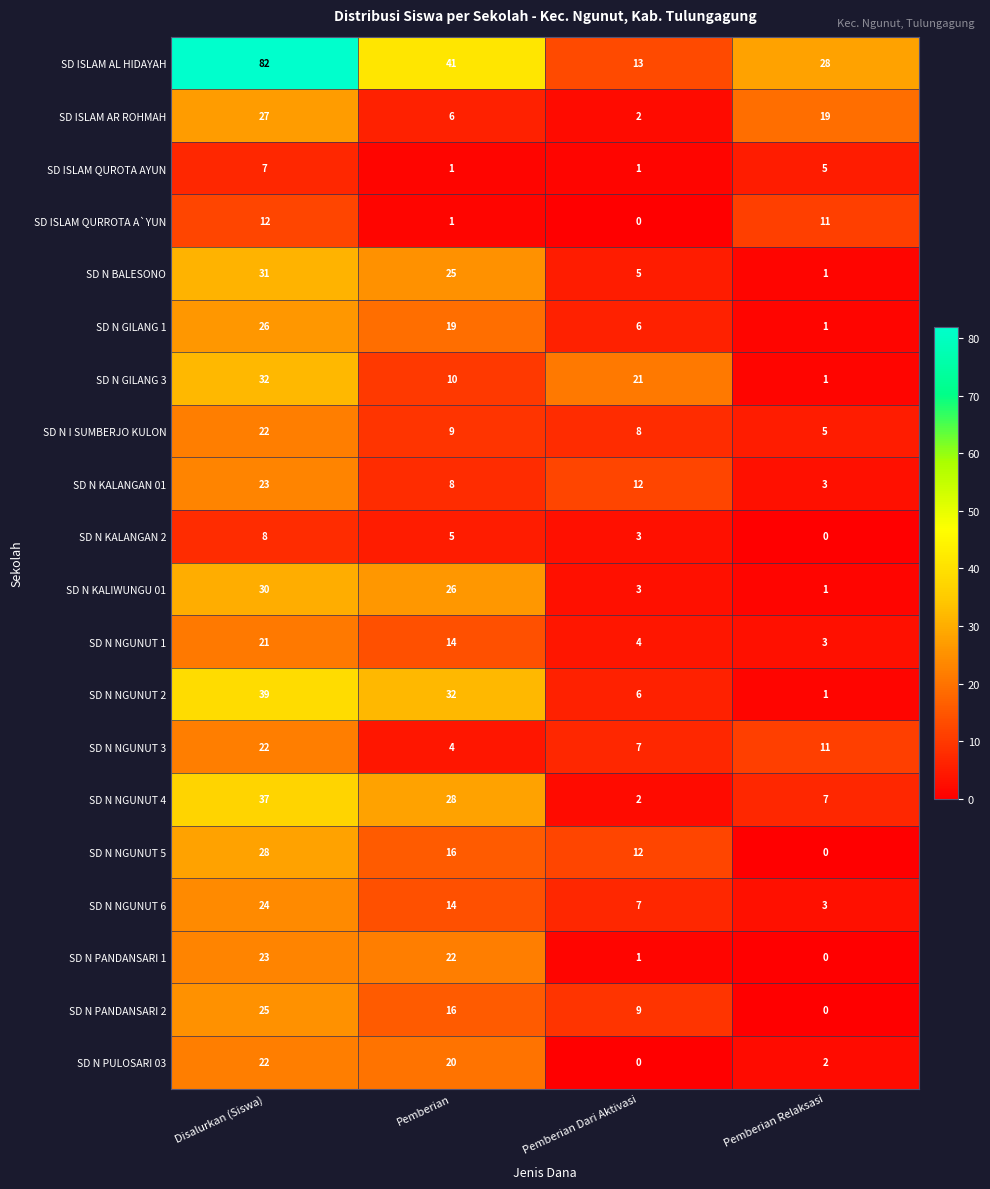

At how many categories does at least one series exceed 68?

1